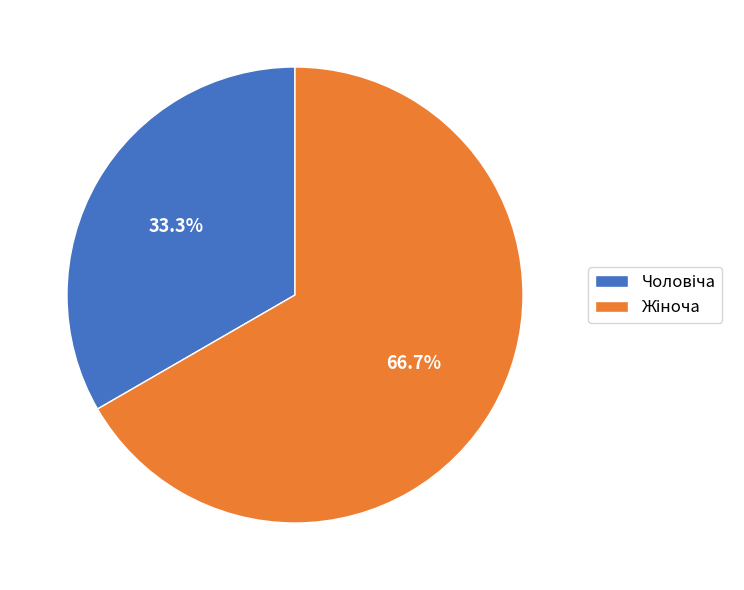

Does any single category account for the majority?

Yes